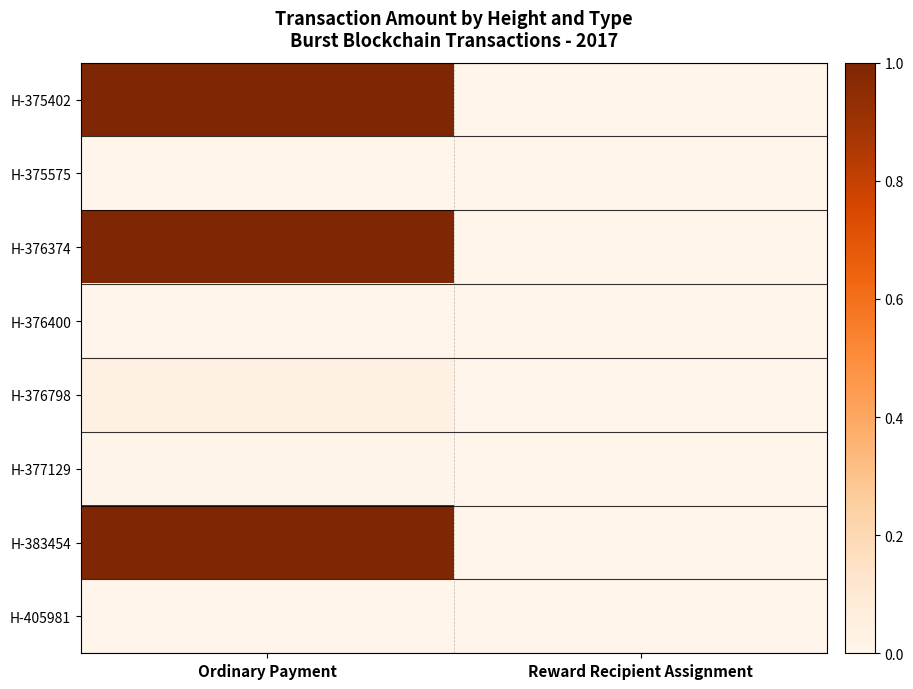

Between Ordinary Payment and Reward Recipient Assignment, which is larger?

Ordinary Payment